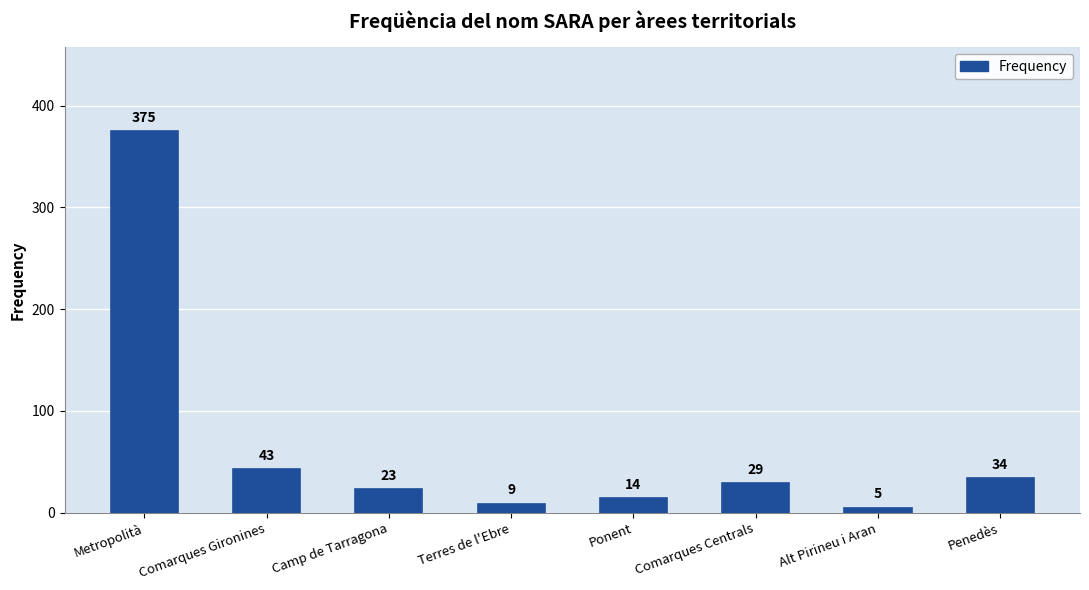

Between Ponent and Metropolità, which is larger?

Metropolità